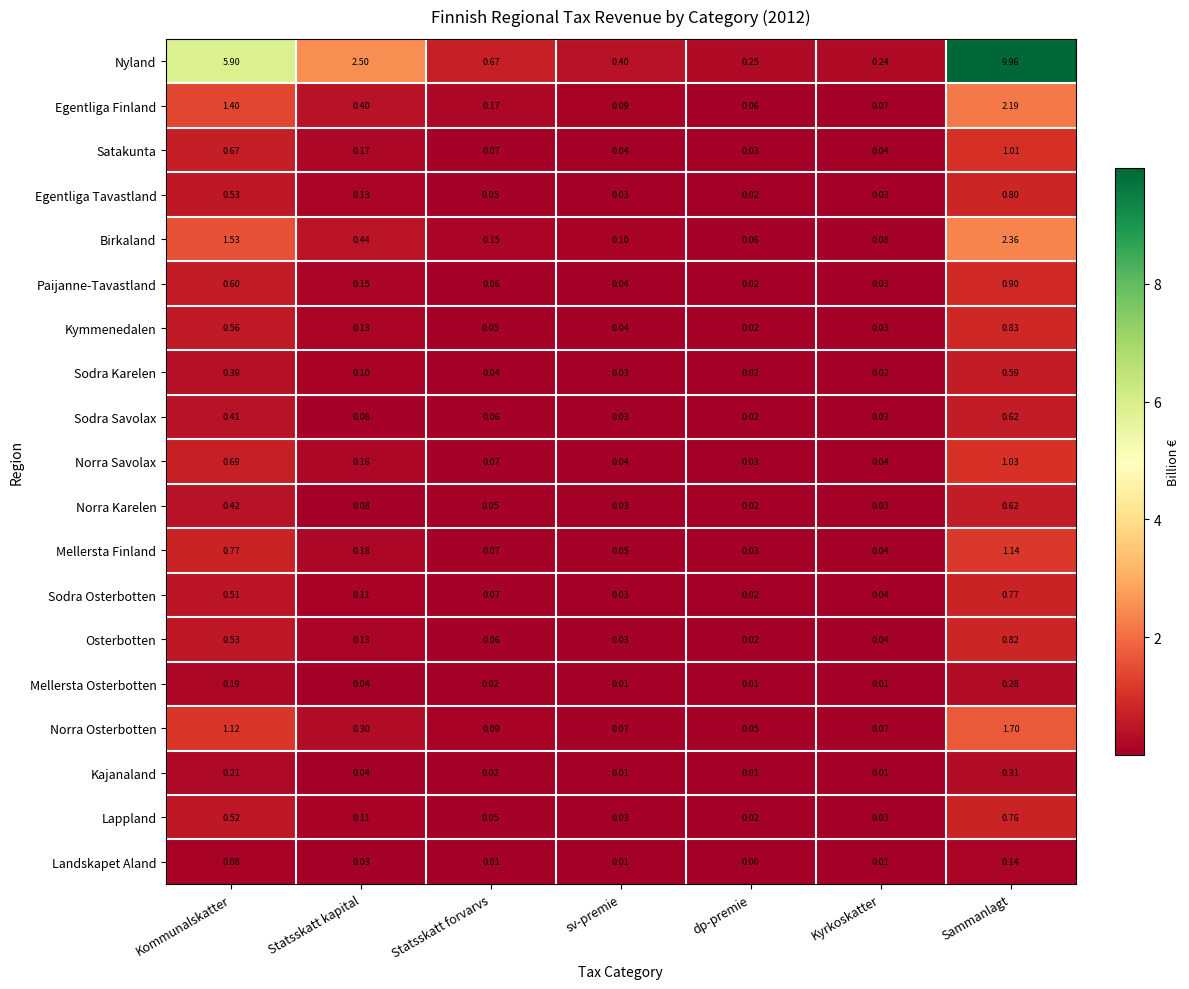

Is the value of Sodra Osterbotten at Sammanlagt greater than the value of Sodra Savolax at sv-premie?

Yes